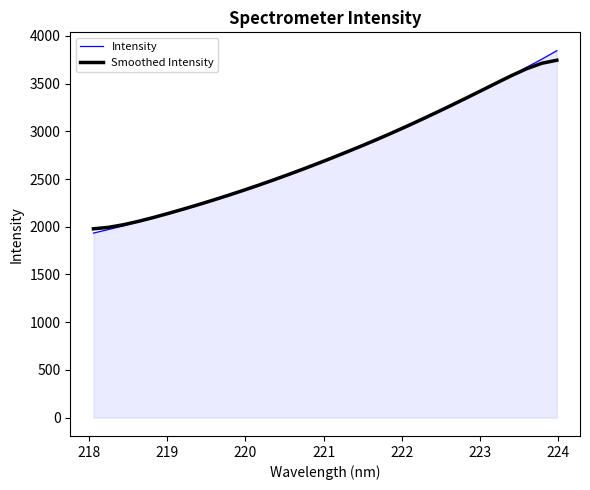

What is the maximum value for Smoothed Intensity?

3745.0